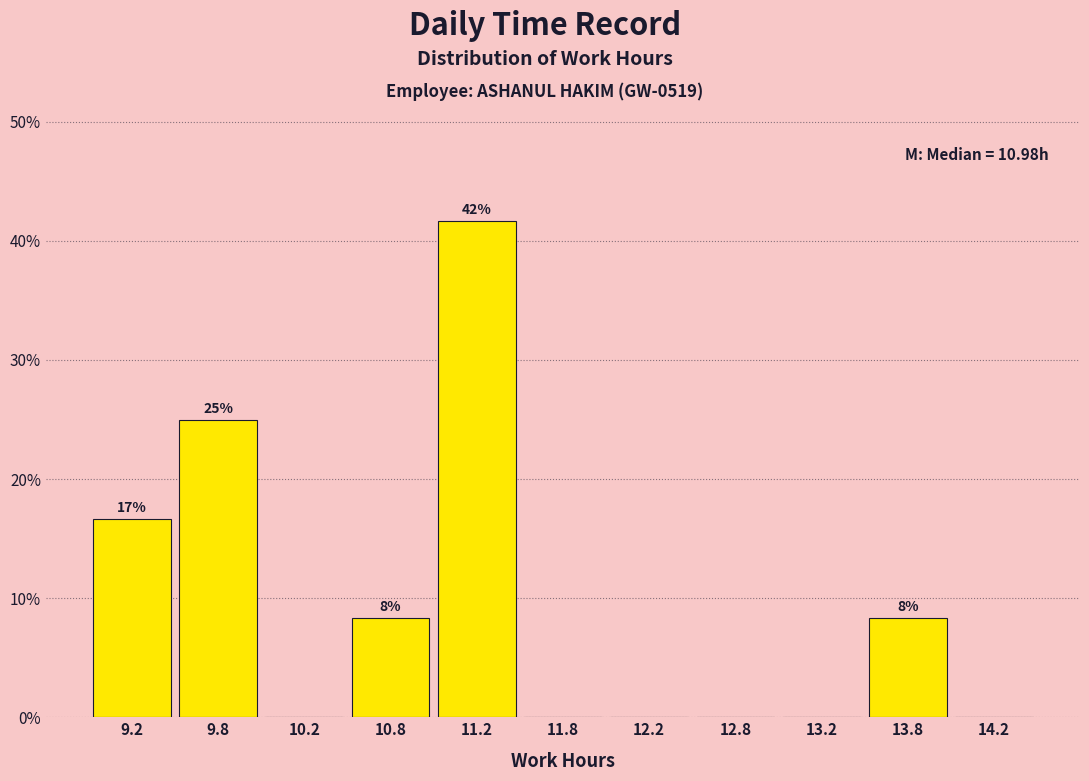

Over which range of the x-axis is the bar tallest?

11.0 to 11.5